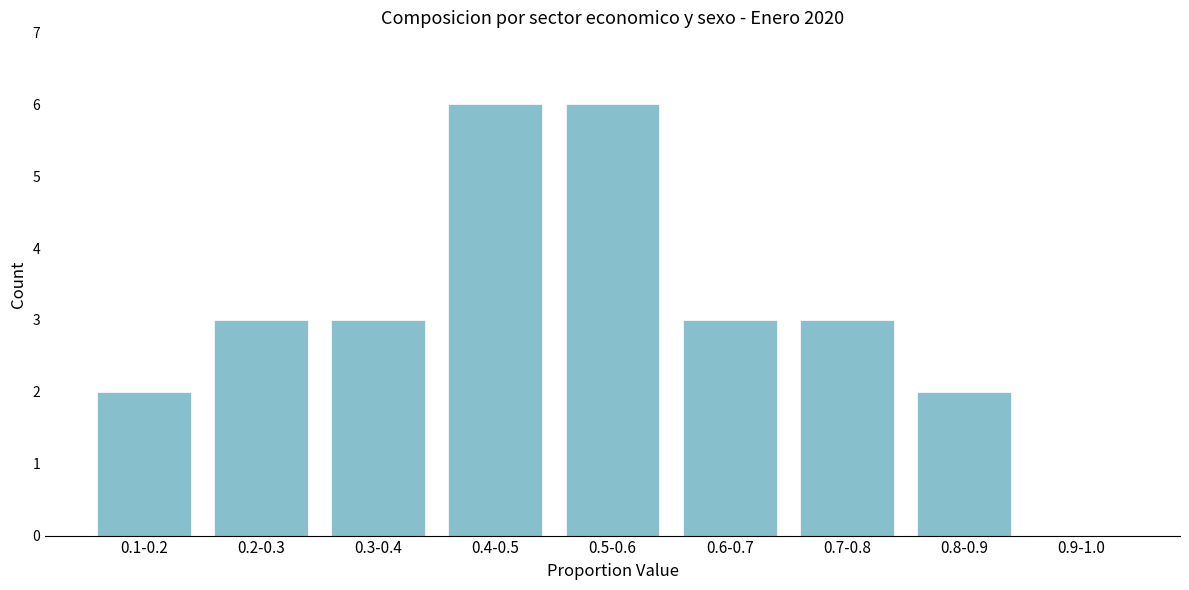

Reading left to right, transcribe all the data shown in this chart.

0.1-0.2=2	0.2-0.3=3	0.3-0.4=3	0.4-0.5=6	0.5-0.6=6	0.6-0.7=3	0.7-0.8=3	0.8-0.9=2	0.9-1.0=0